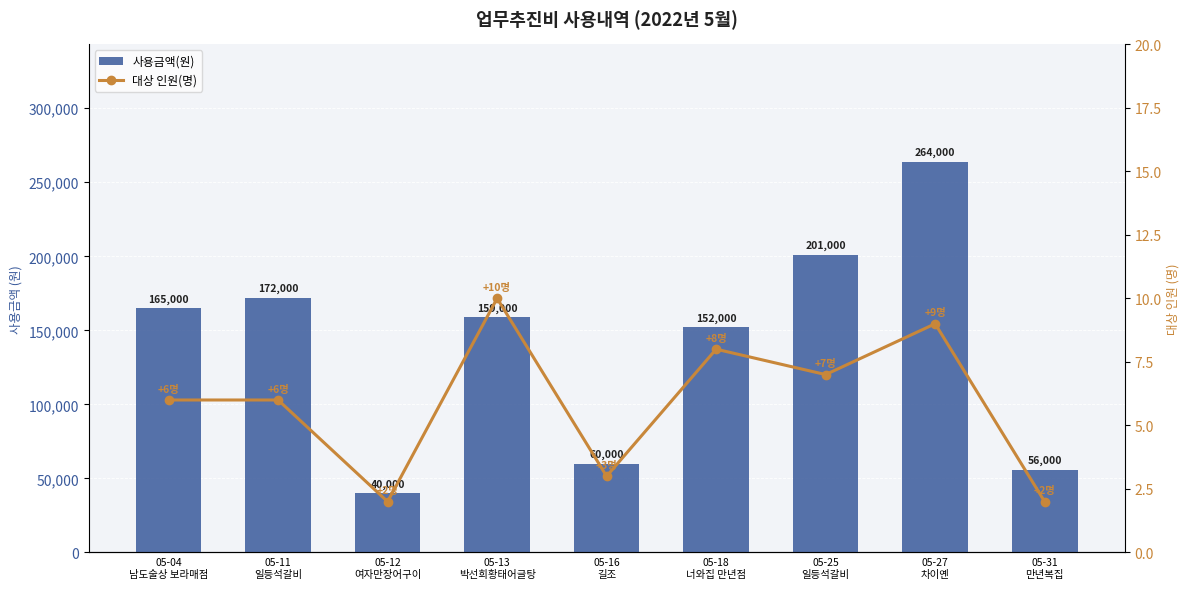

The 사용금액(원) series shows 323025 at 05-25
일등석갈비. True or false?

False